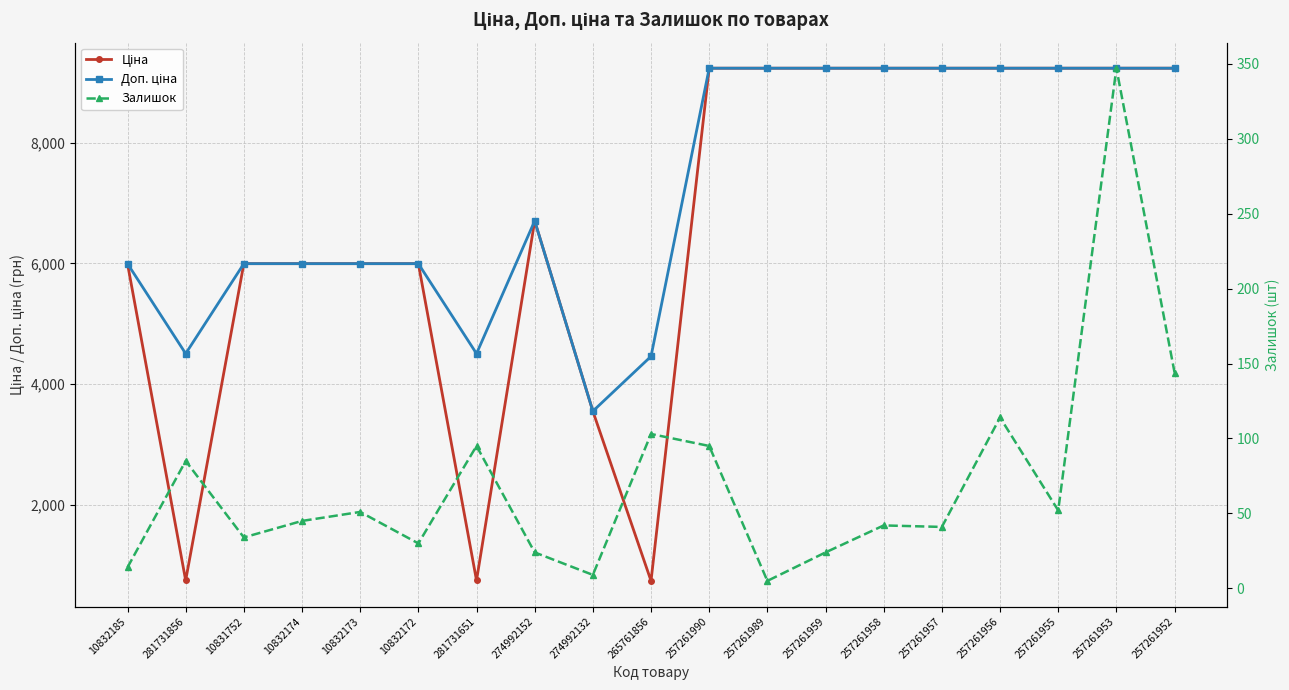

True or false: Доп. ціна has more than 1 points higher than both neighbors.

False